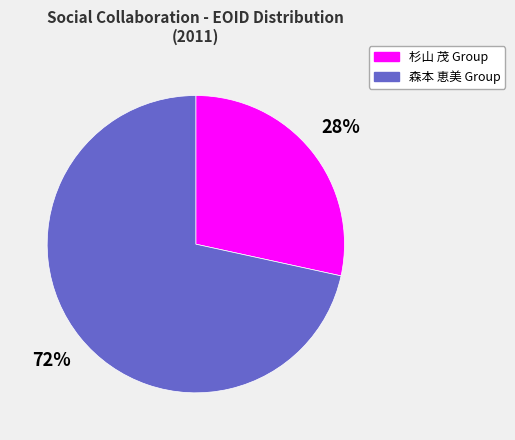

To the nearest percent, what is the average slice percentage?

50%